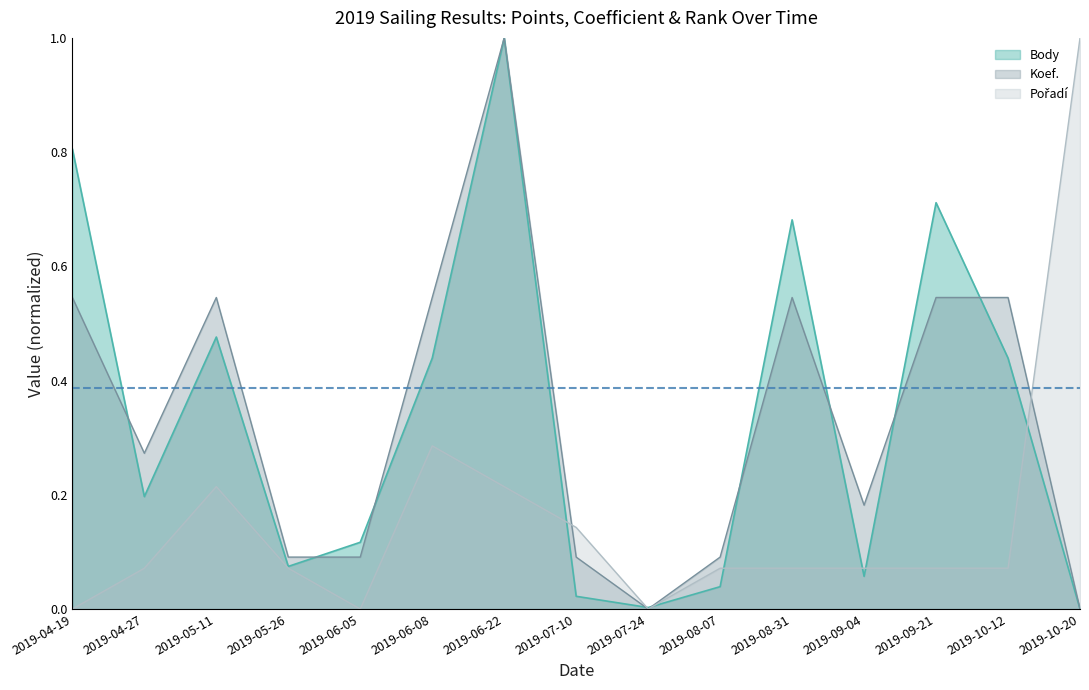

Which series has the widest spread of values?

Body